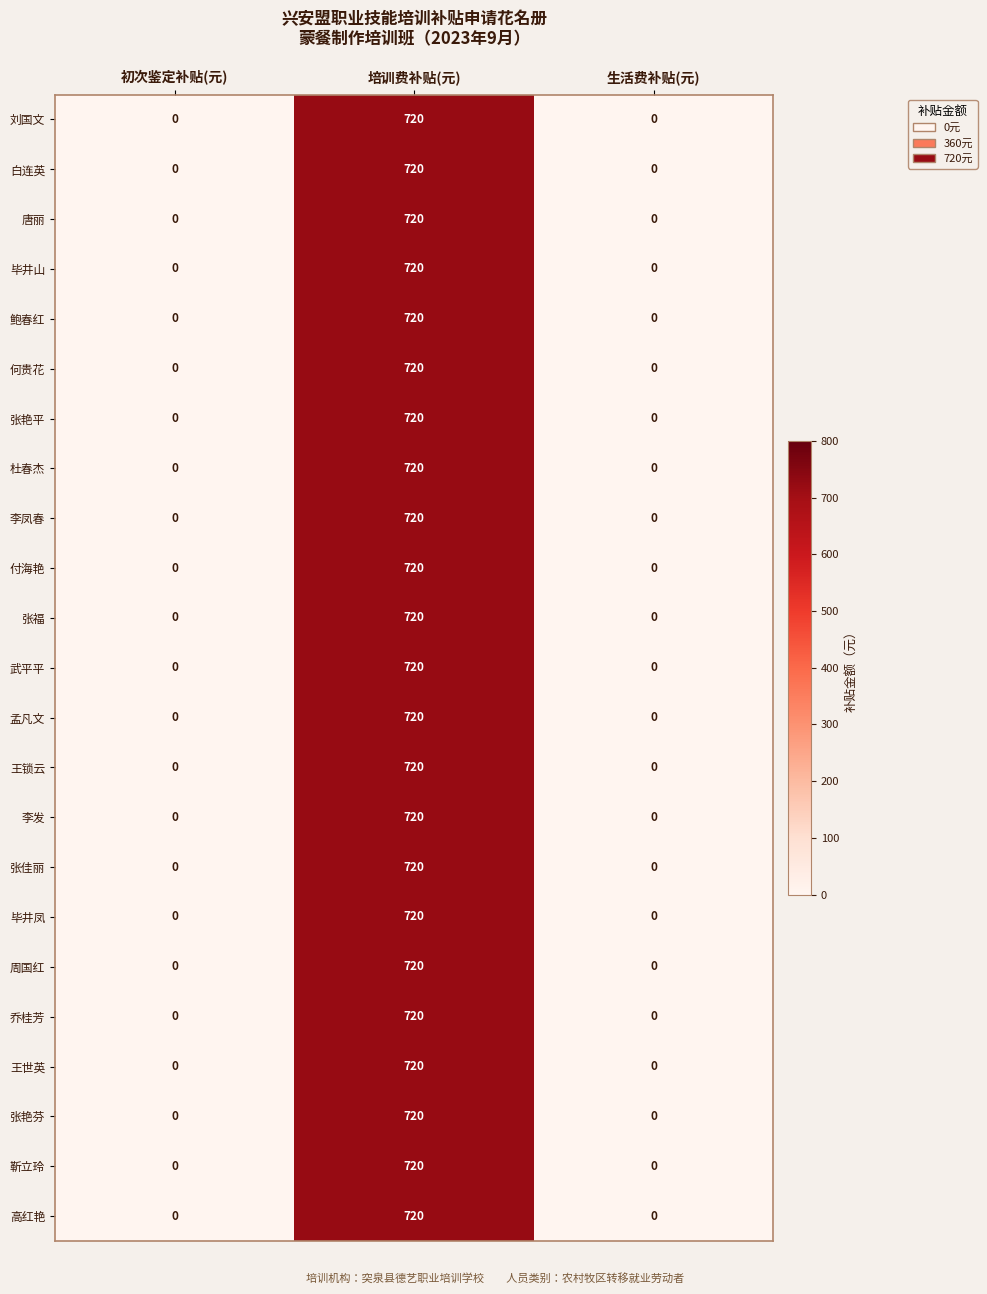

What is the difference between the 毕井凤 values at 培训费补贴(元) and 生活费补贴(元)?

720